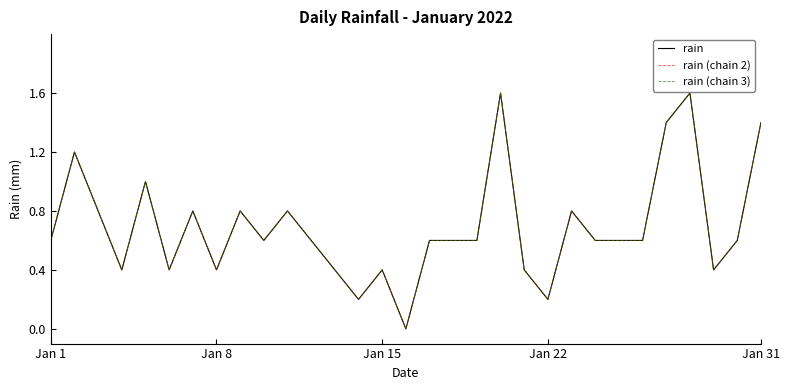

At which category does the chart reach its peak across all series?

19